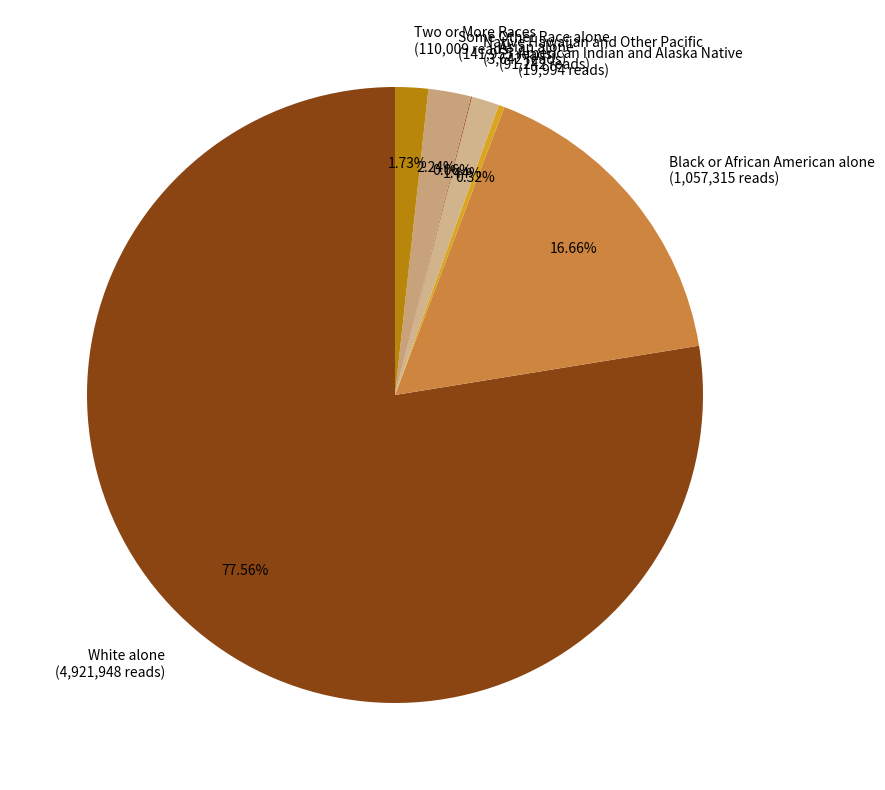

Between American Indian and Alaska Native (19,994 reads) and White alone (4,921,948 reads), which is larger?

White alone (4,921,948 reads)